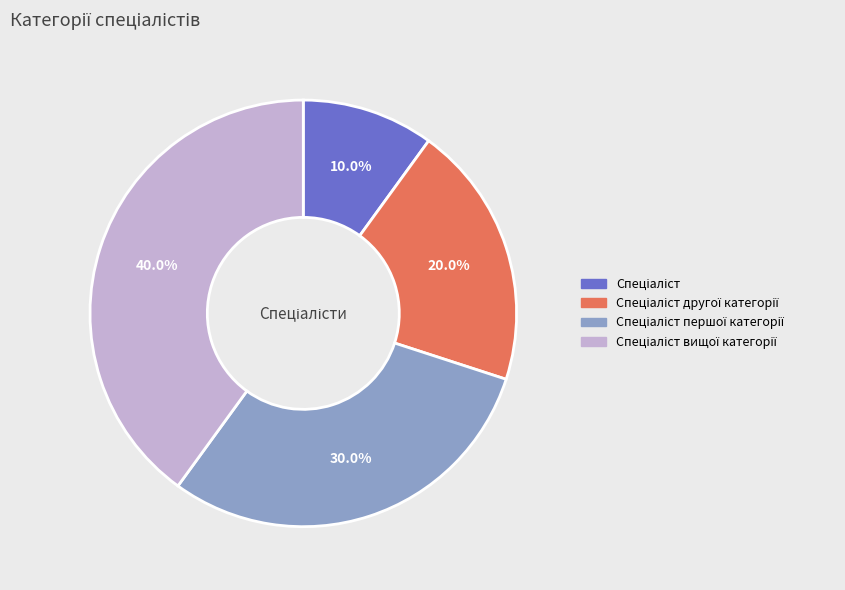

How many segments does this pie chart have?

4